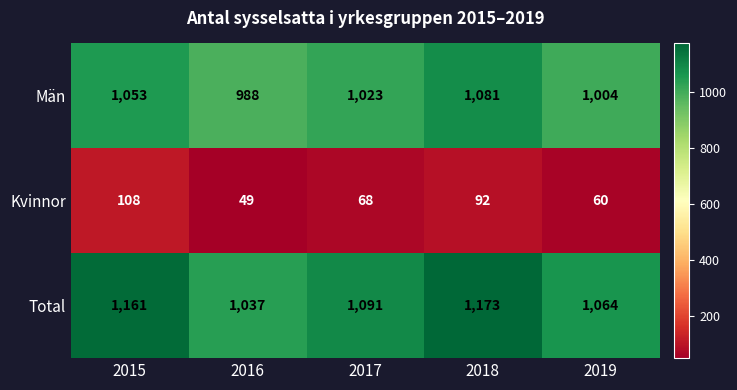

Between 2017 and 2019, which series saw the biggest shift?

Total